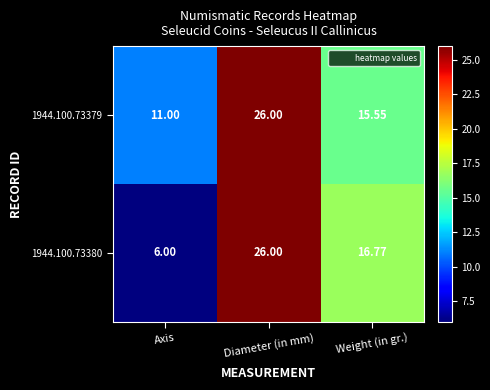

Is the value of 1944.100.73380 at Weight (in gr.) greater than the value of 1944.100.73379 at Weight (in gr.)?

Yes